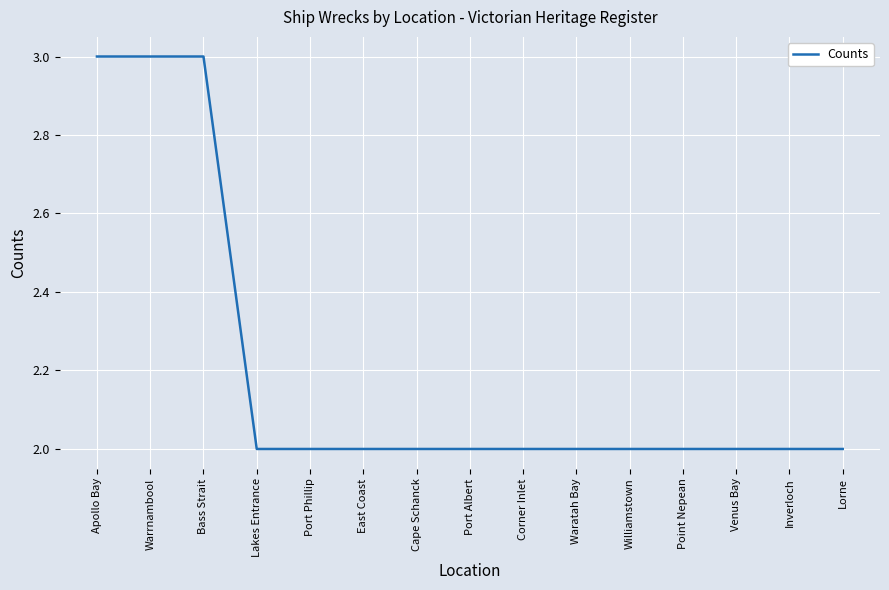

Reading right to left, extract all data points from this chart.

2	2	2	2	2	2	2	2	2	2	2	2	3	3	3